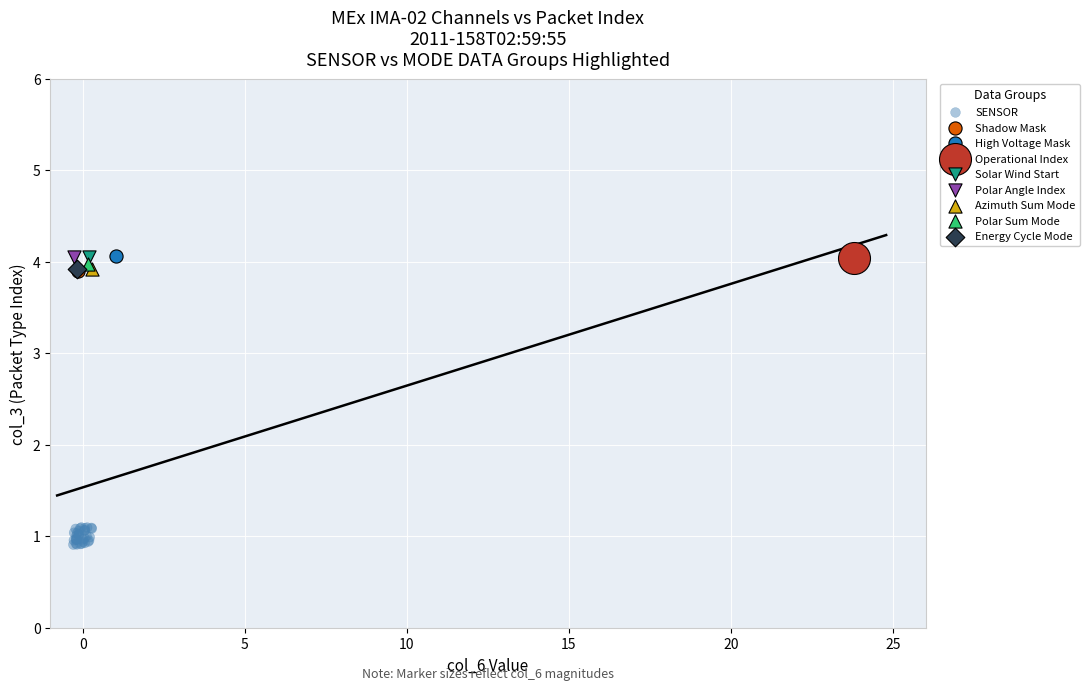

What are all the series names shown in the legend?

SENSOR, Shadow Mask, High Voltage Mask, Operational Index, Solar Wind Start, Polar Angle Index, Azimuth Sum Mode, Polar Sum Mode, Energy Cycle Mode